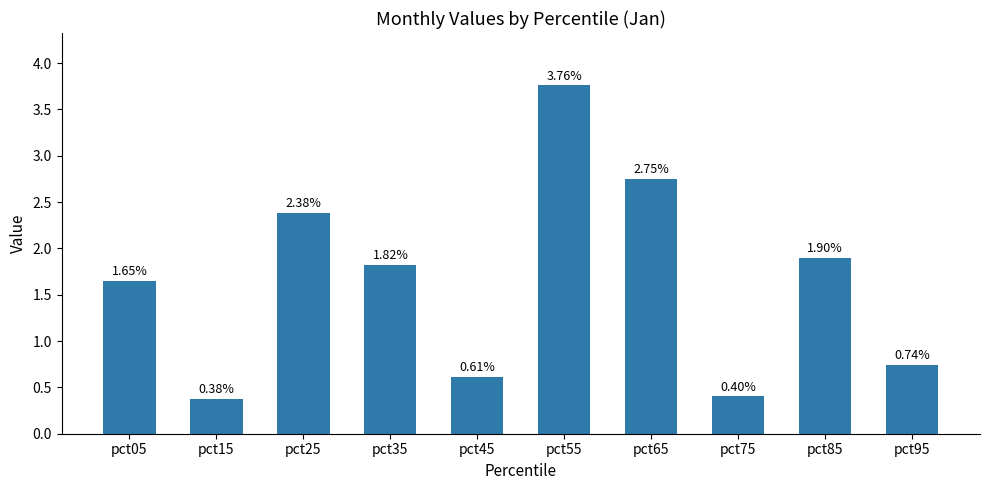

Is it true that the value at pct35 is 1.0?

False